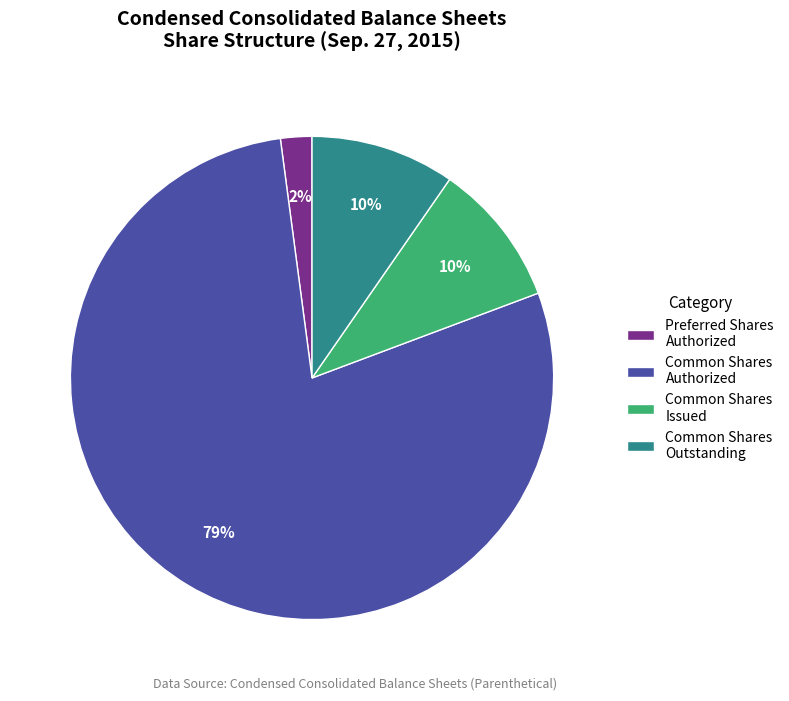

To the nearest percent, what is the average slice percentage?

25%